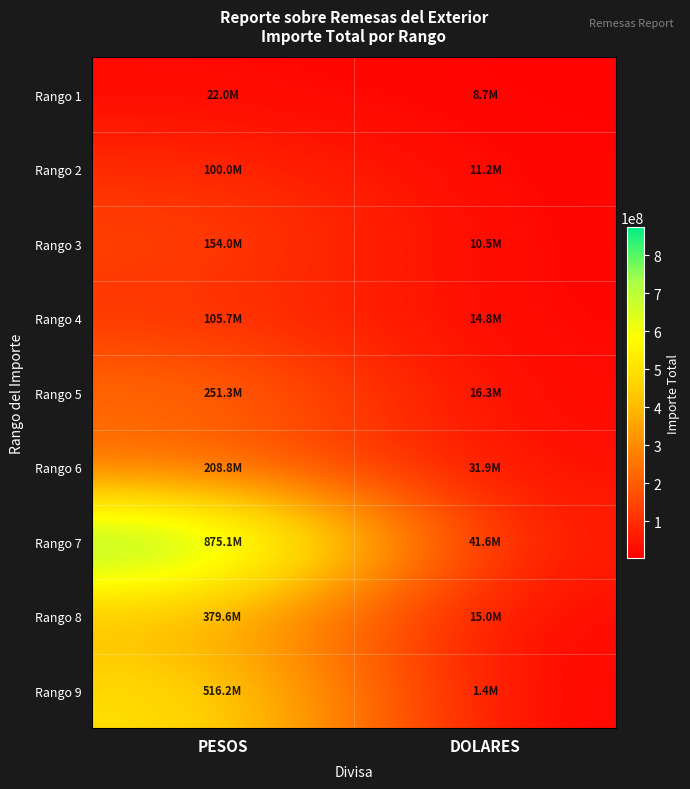

What is the difference between the highest and lowest values at DOLARES?

40168832.5